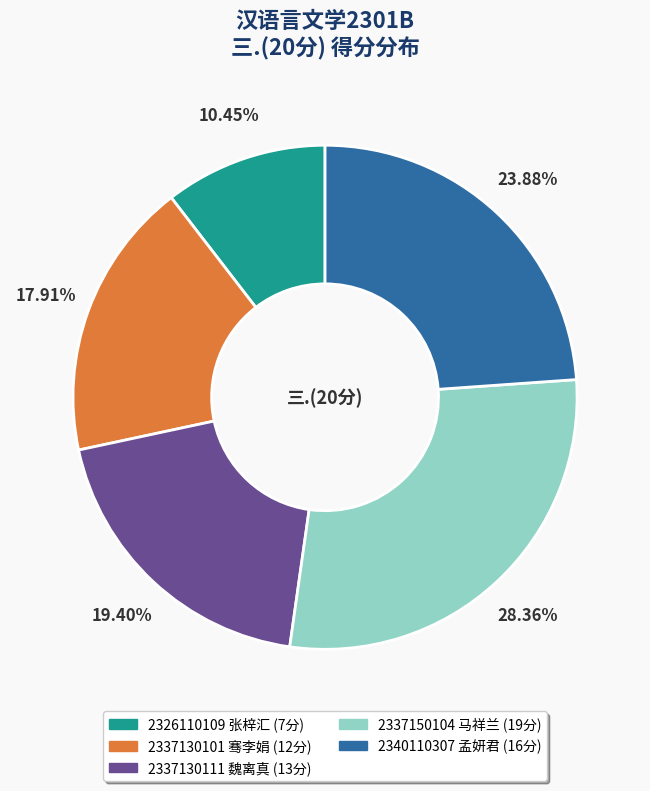

Rank the categories by value from lowest to highest.

2326110109 张梓汇, 2337130101 骞李娟, 2337130111 魏离真, 2340110307 孟妍君, 2337150104 马祥兰